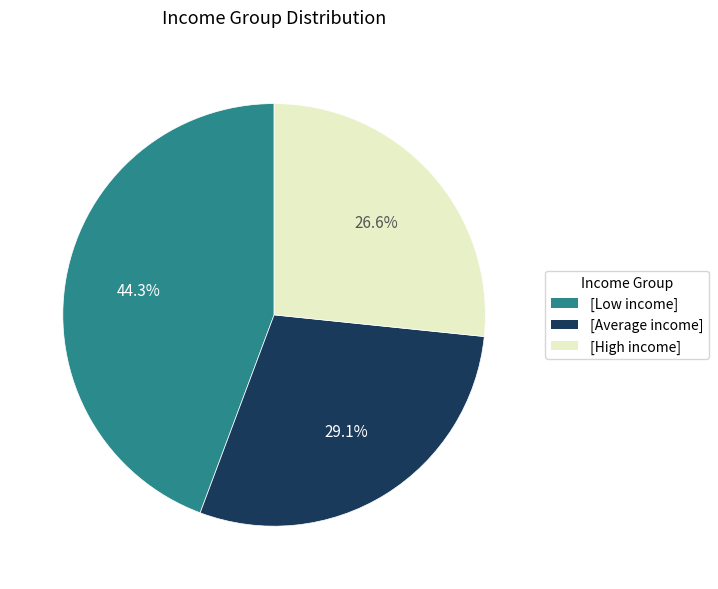

Is there a majority slice in this chart?

No